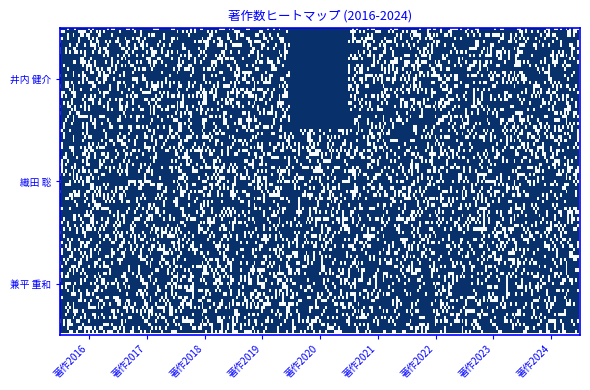

Which series has the largest range (max minus min)?

井内 健介